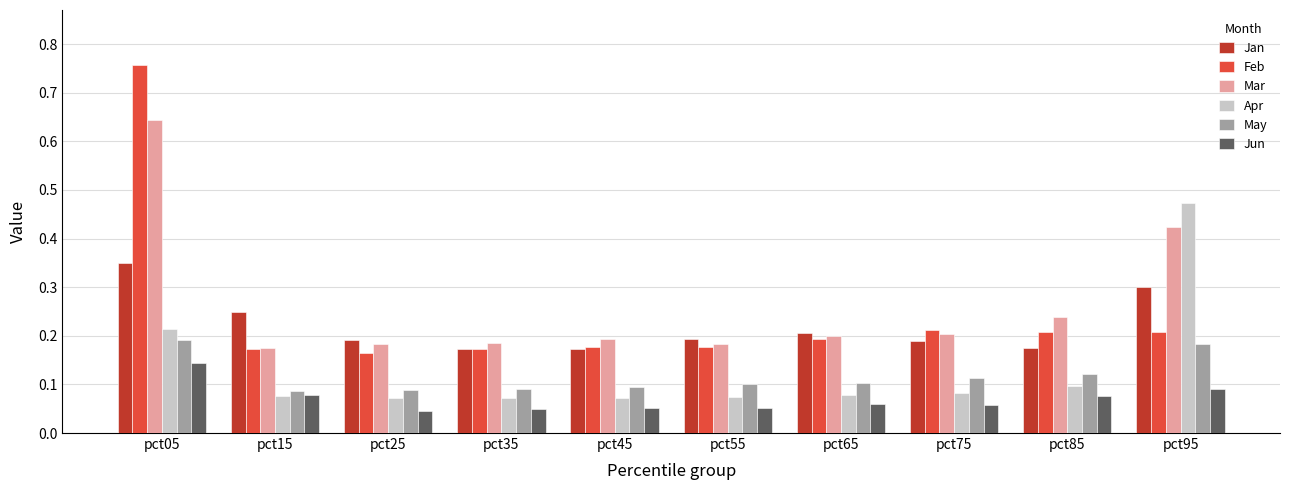

Which label corresponds to the largest value in the chart?

pct05